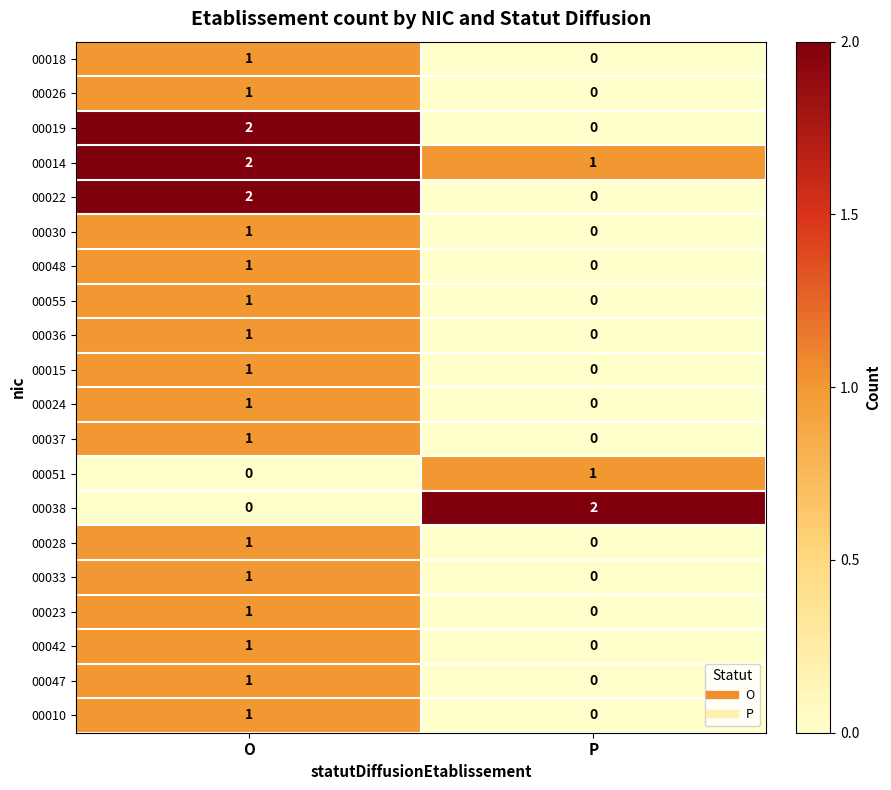

True or false: 00022 has a value of 1 at P.

False